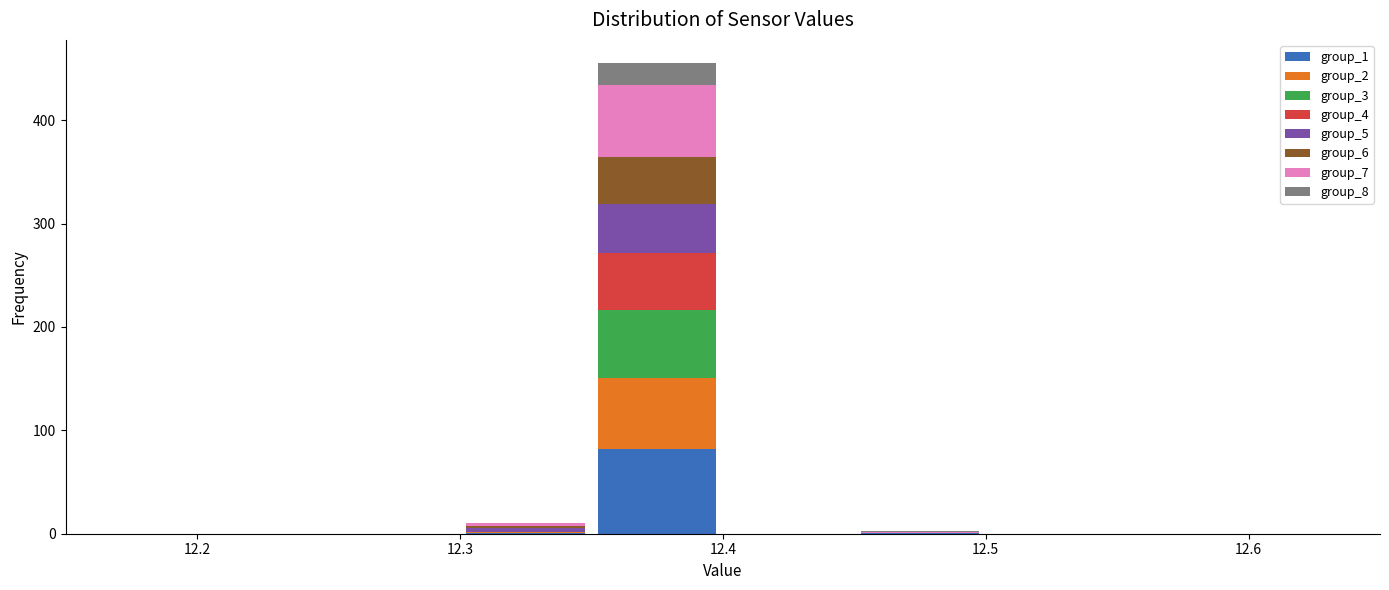

What is the total height of the stacked bar covering 12.35 to 12.40 on the x-axis? The values are not printed on the chart, so give them approximately, as read against the axis.

460